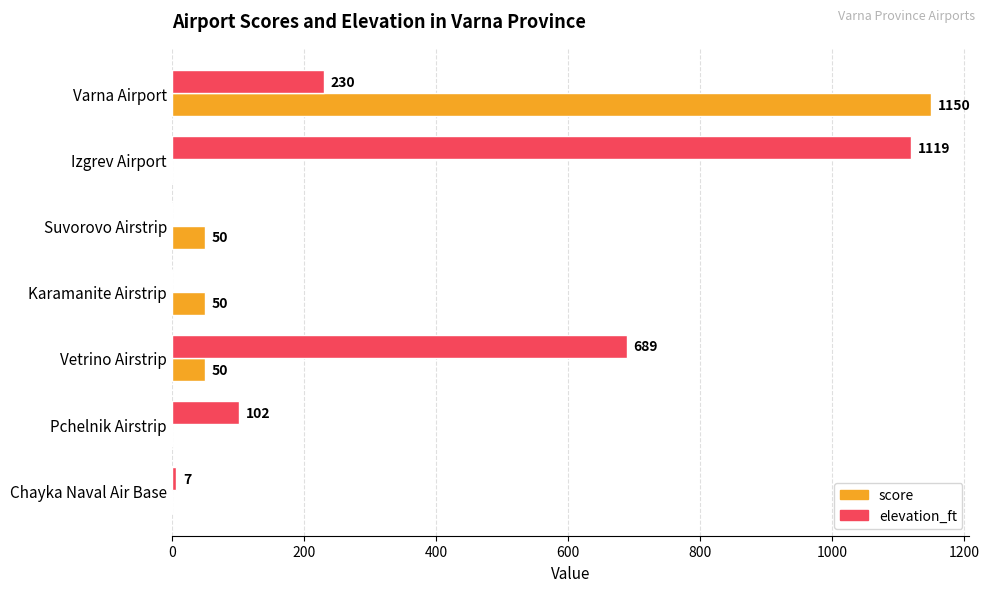

What is the total value across all series at Vetrino Airstrip?

739